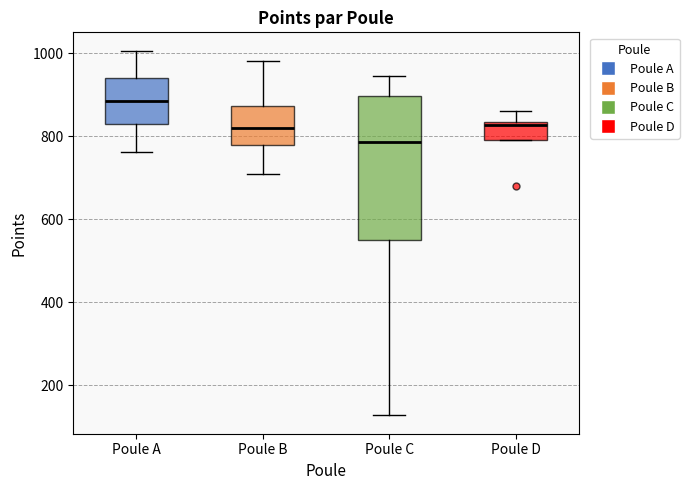

Comparing the boxes themselves (not the whiskers), which one is the tallest?

Poule C